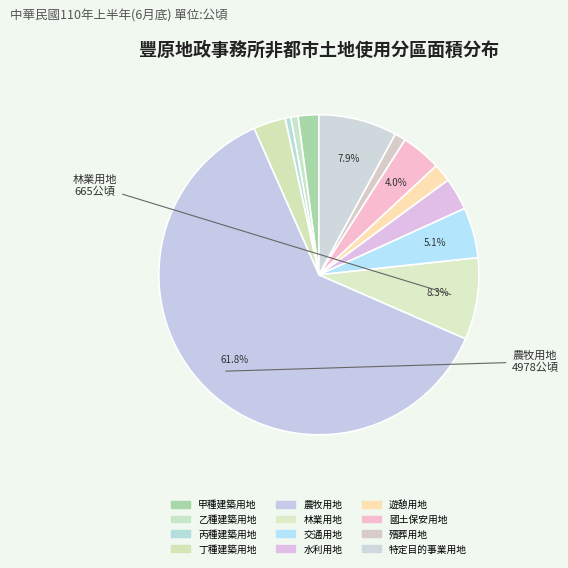

Rank the categories by value from lowest to highest.

丙種建築用地, 乙種建築用地, 殯葬用地, 遊憩用地, 甲種建築用地, 丁種建築用地, 水利用地, 國土保安用地, 交通用地, 特定目的事業用地, 林業用地, 農牧用地